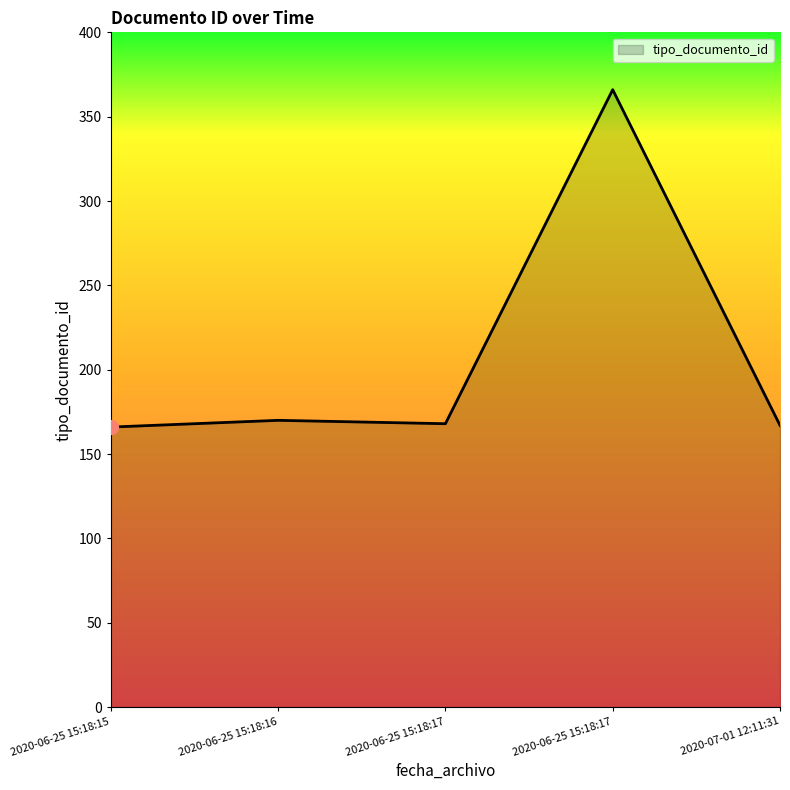

Which has a higher value, 2020-07-01 12:11:31 or 2020-06-25 15:18:15?

2020-07-01 12:11:31